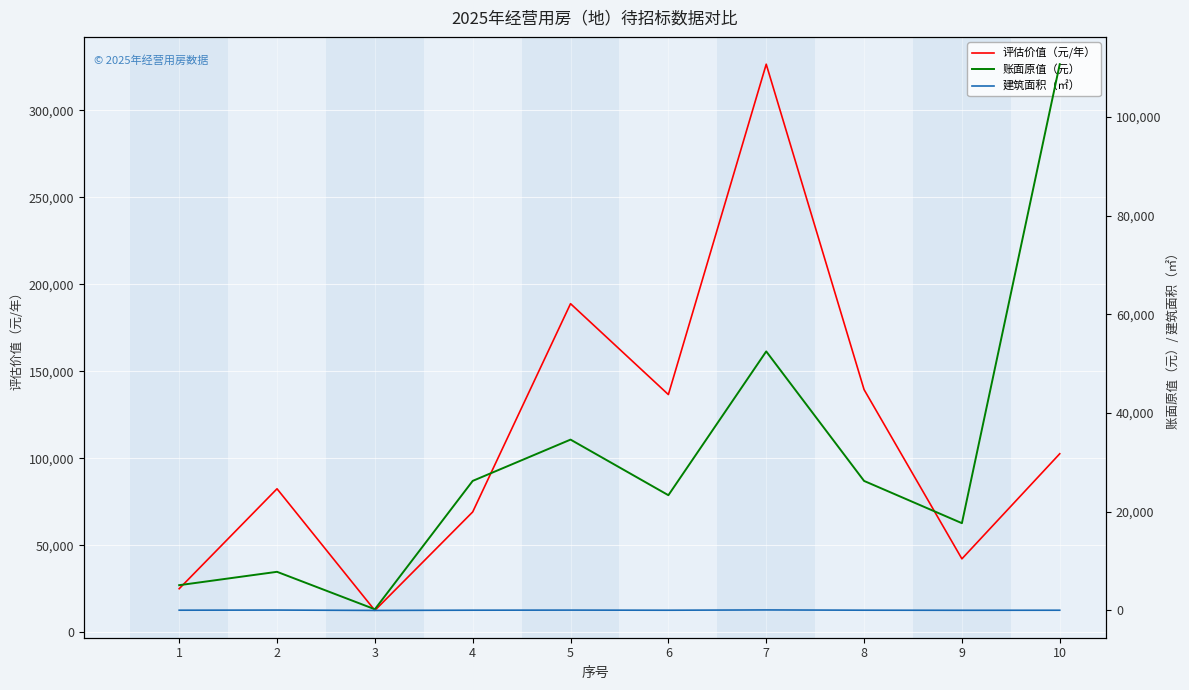

At which category does 建筑面积（㎡） reach its first local valley?

3